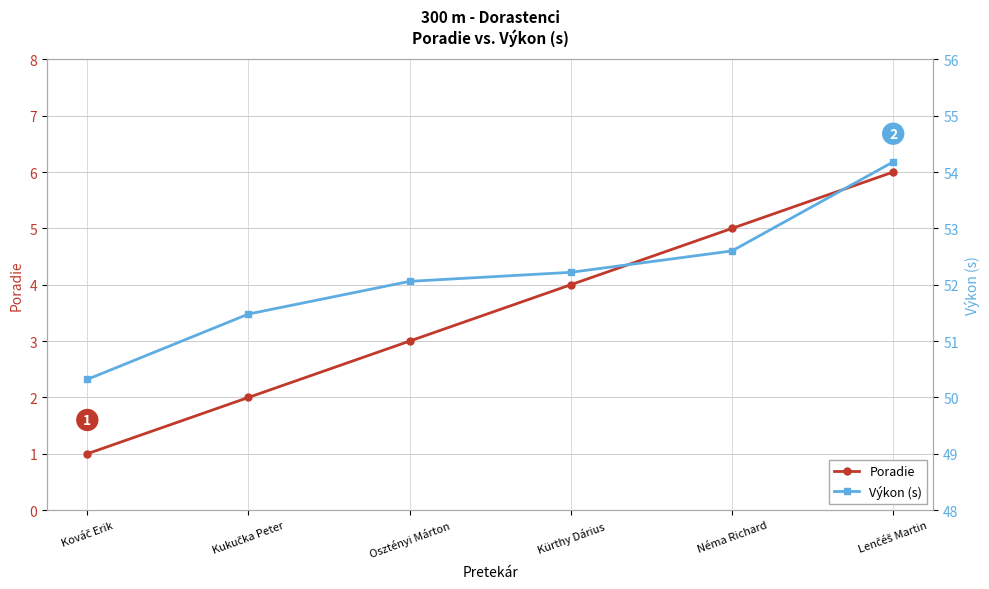

What is the highest value of the Poradie series?

6